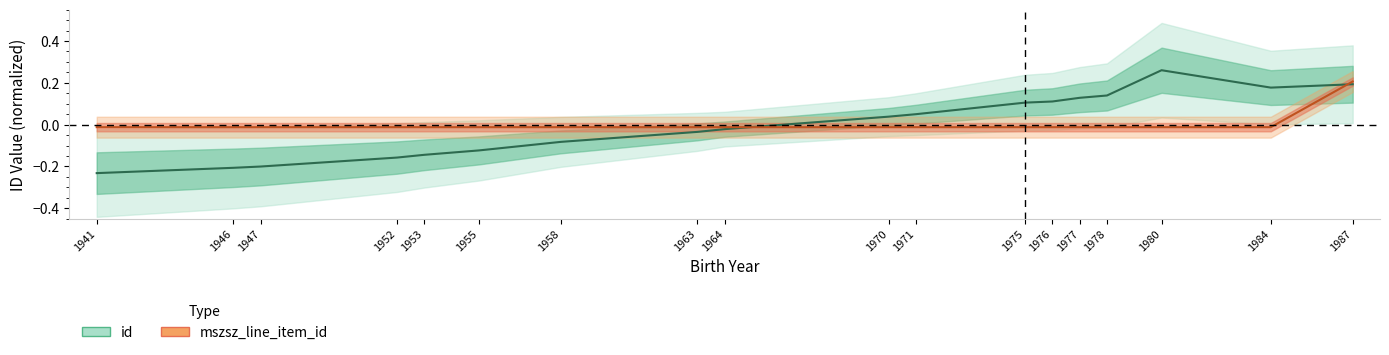

After their last crossing, which series has the higher values: mszsz_line_item_id or id?

mszsz_line_item_id